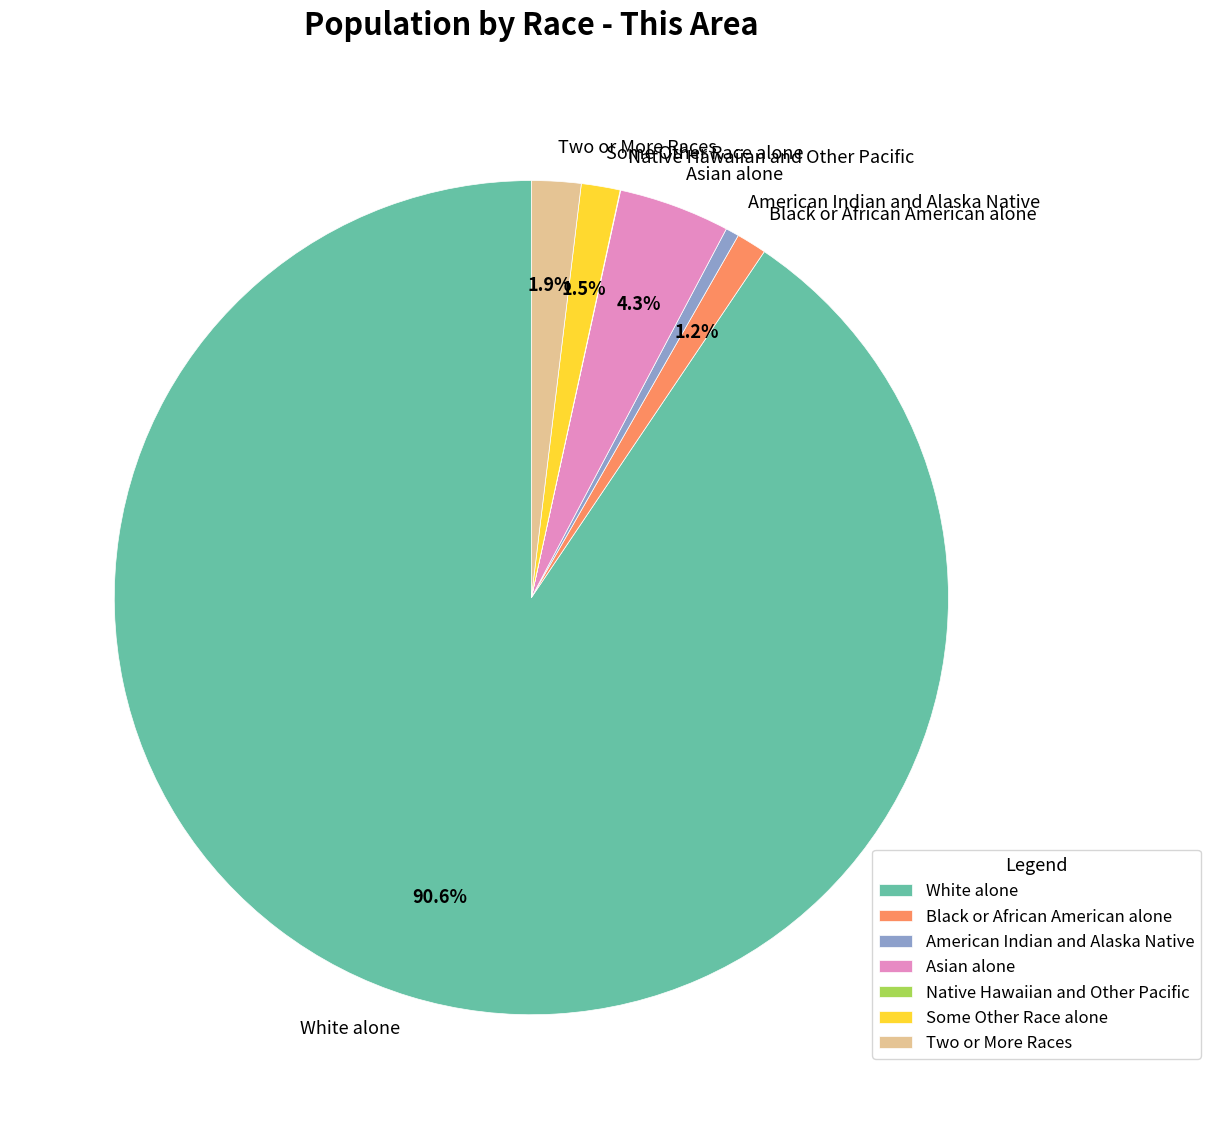

Which category has the biggest portion of the pie?

White alone